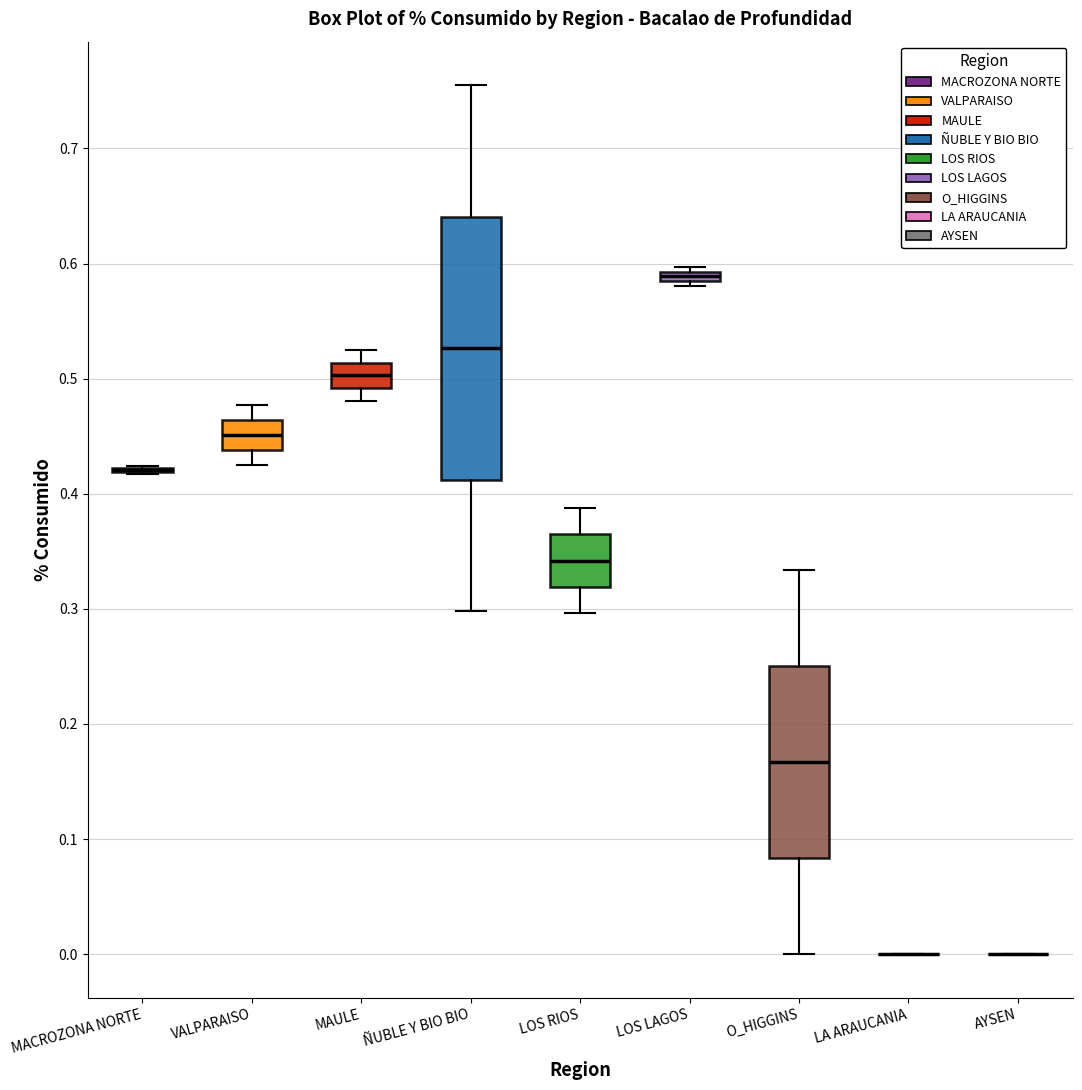

Comparing the boxes themselves (not the whiskers), which one is the tallest?

ÑUBLE Y BIO BIO